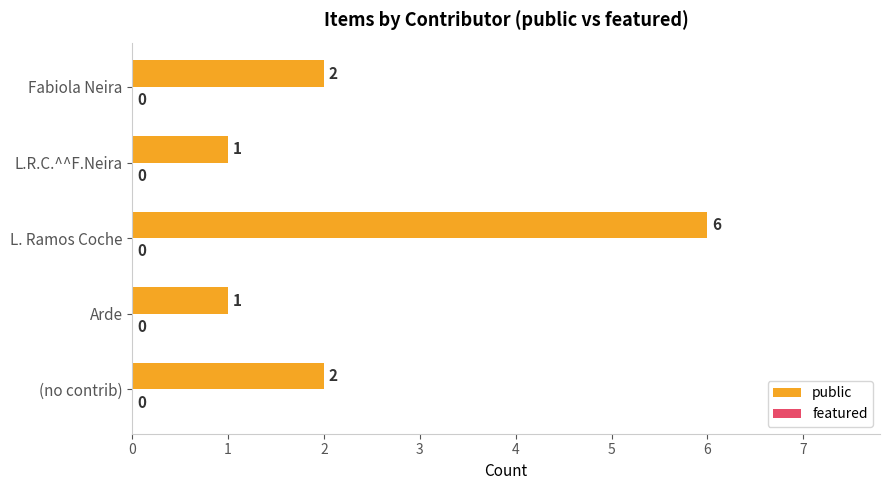

How many data points are less than 2?

2